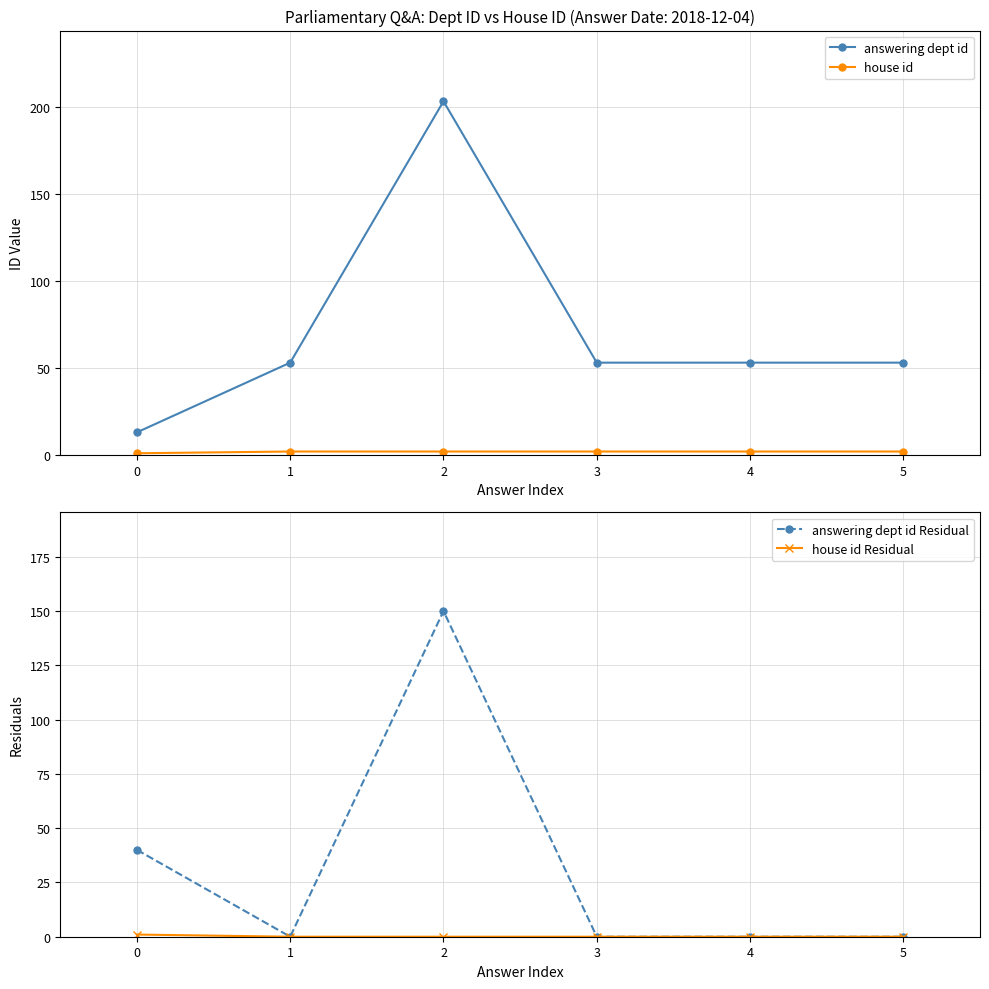

Which series has the largest range (max minus min)?

answering dept id